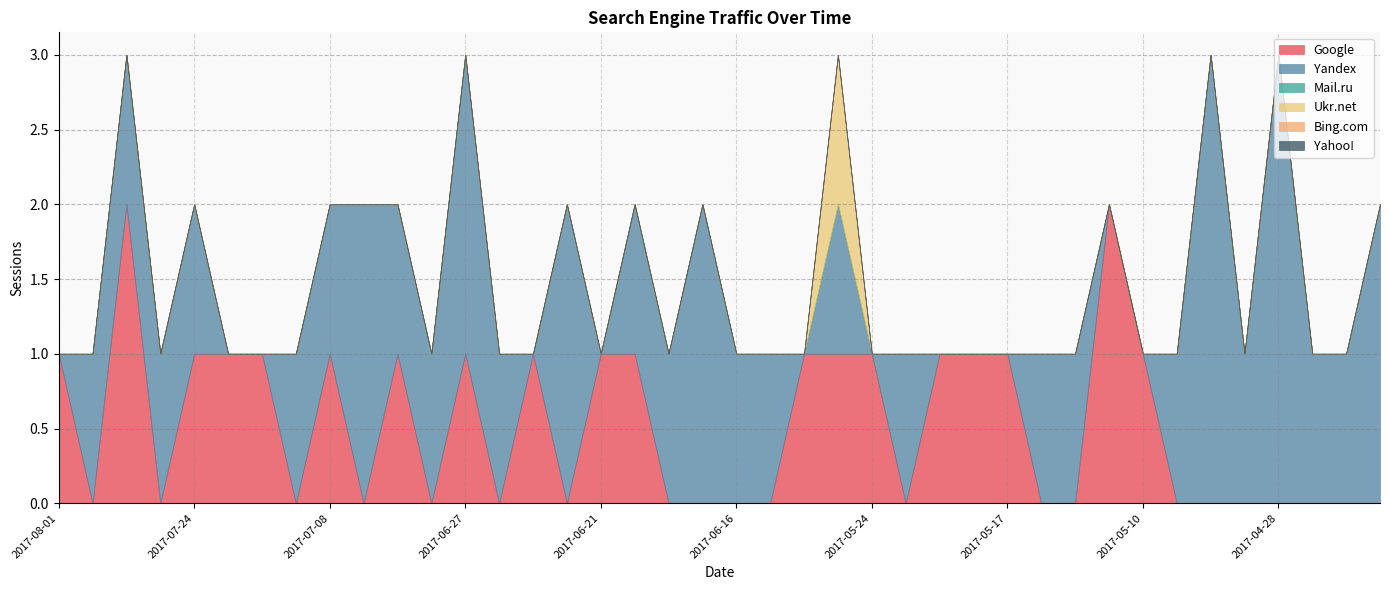

What is the sum of the Google values at 2017-05-29 and 2017-06-27?

2